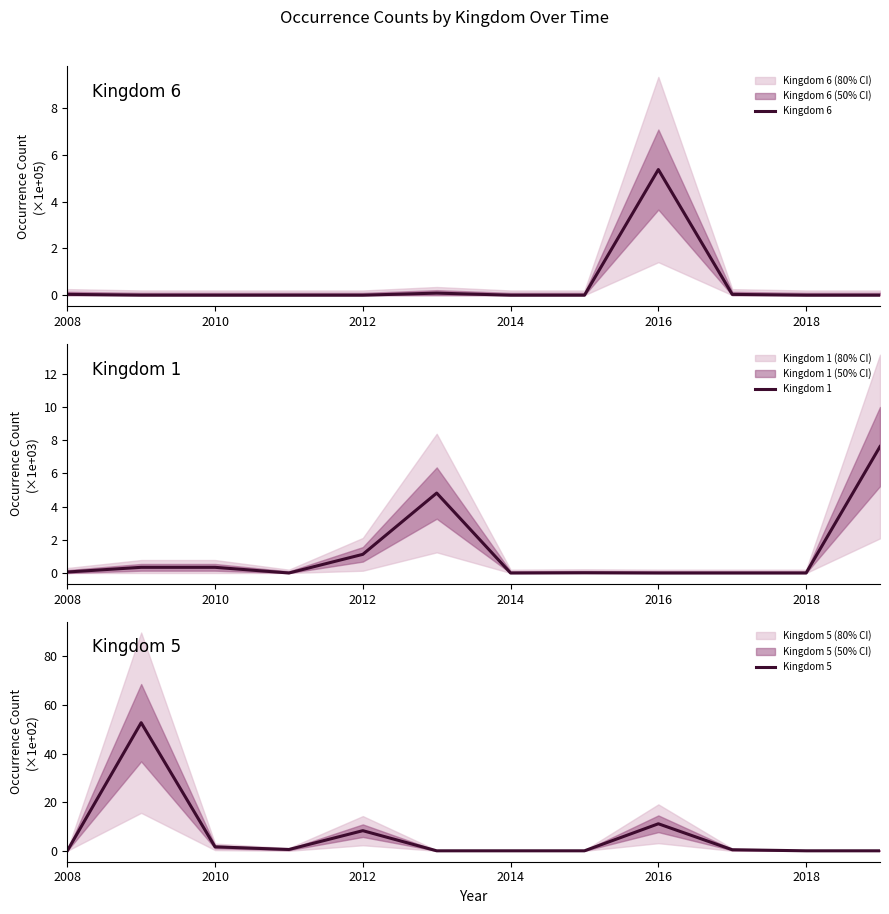

What is the maximum value for Kingdom 6?

5.4